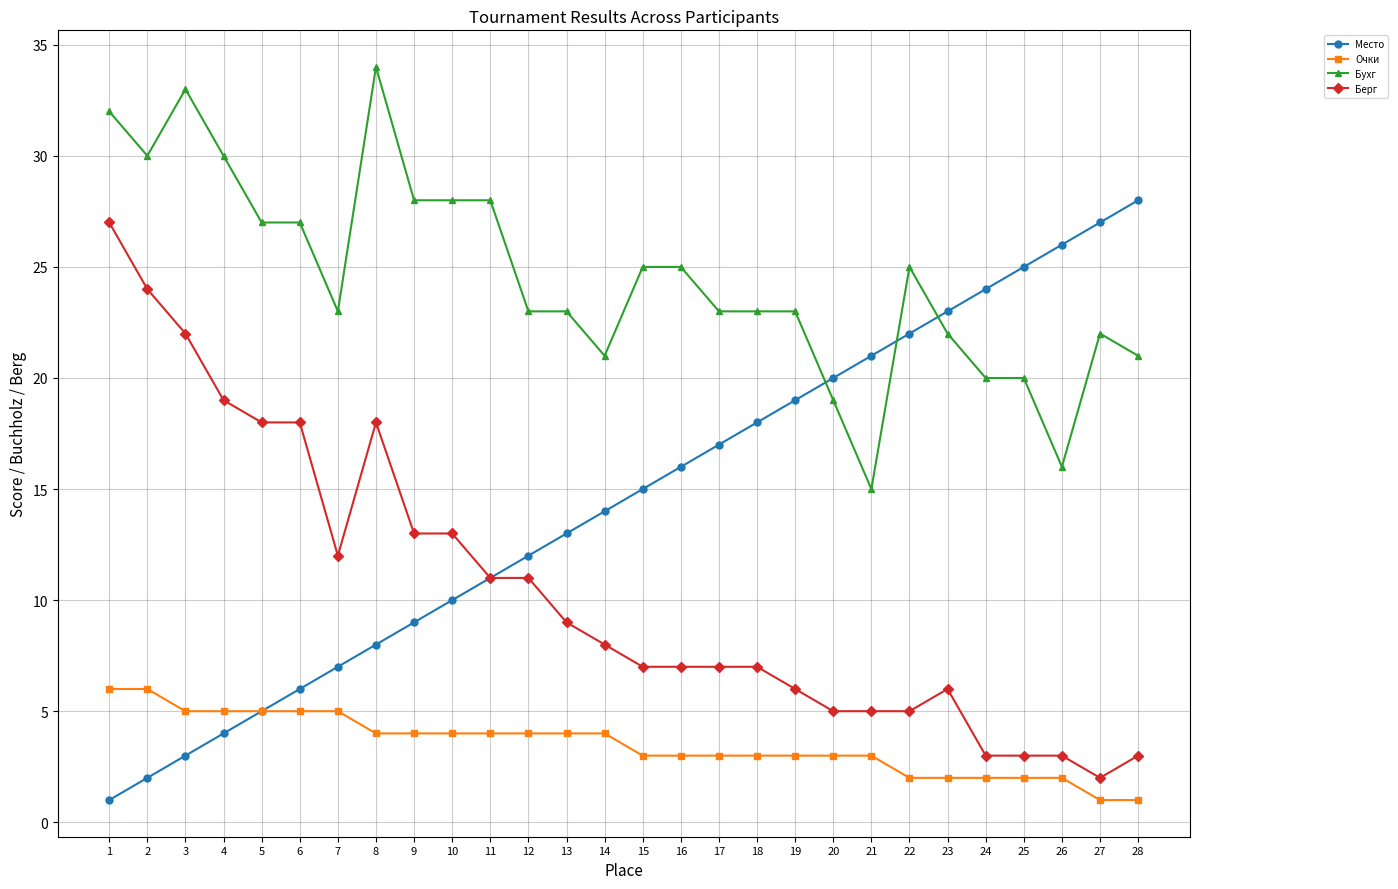

List the series in order of their peak value, lowest first.

Очки, Берг, Место, Бухг